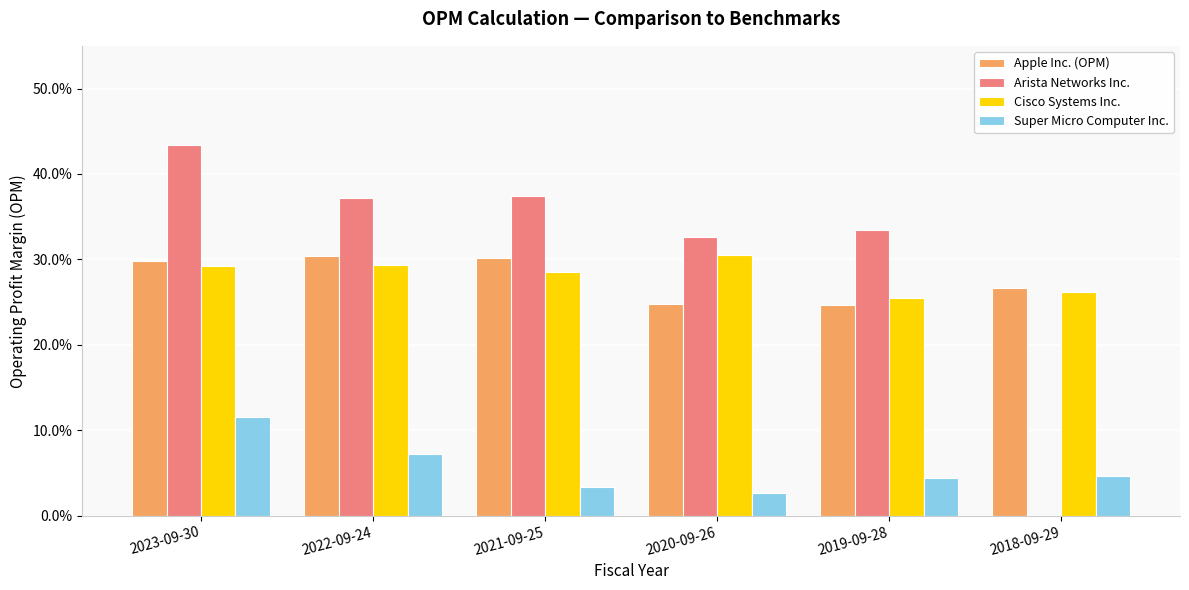

At how many categories does at least one series exceed 0?

6